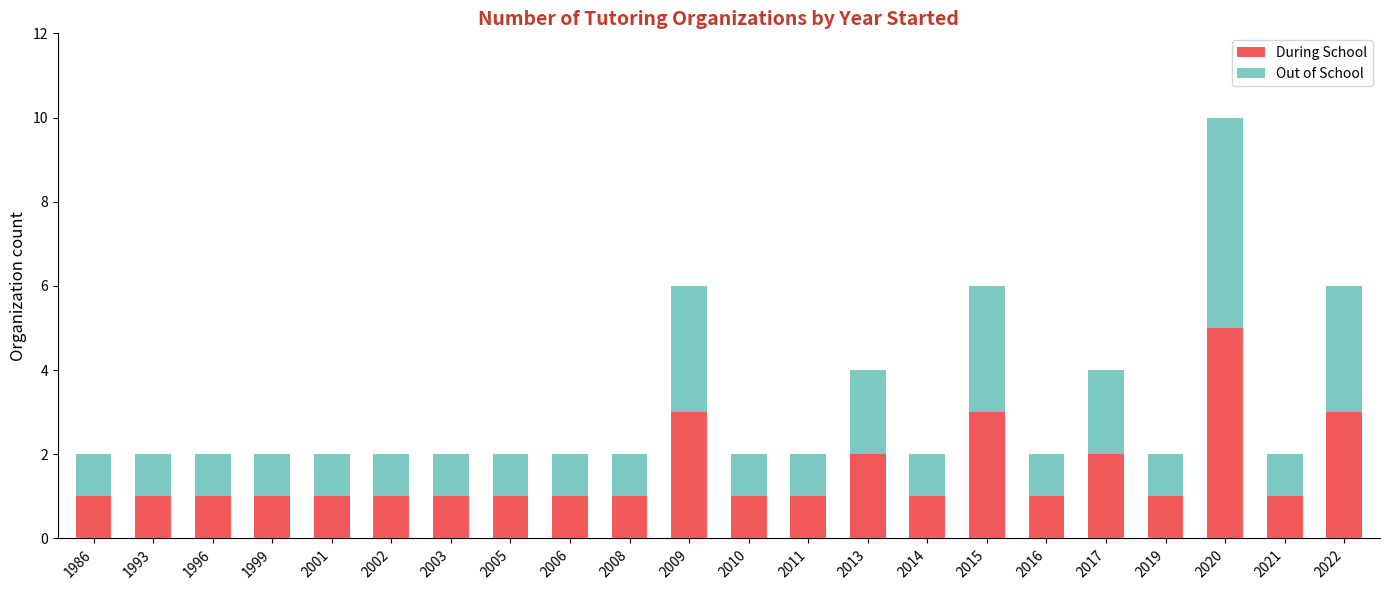

What is the sum of the During School values at 2009 and 2020?

8